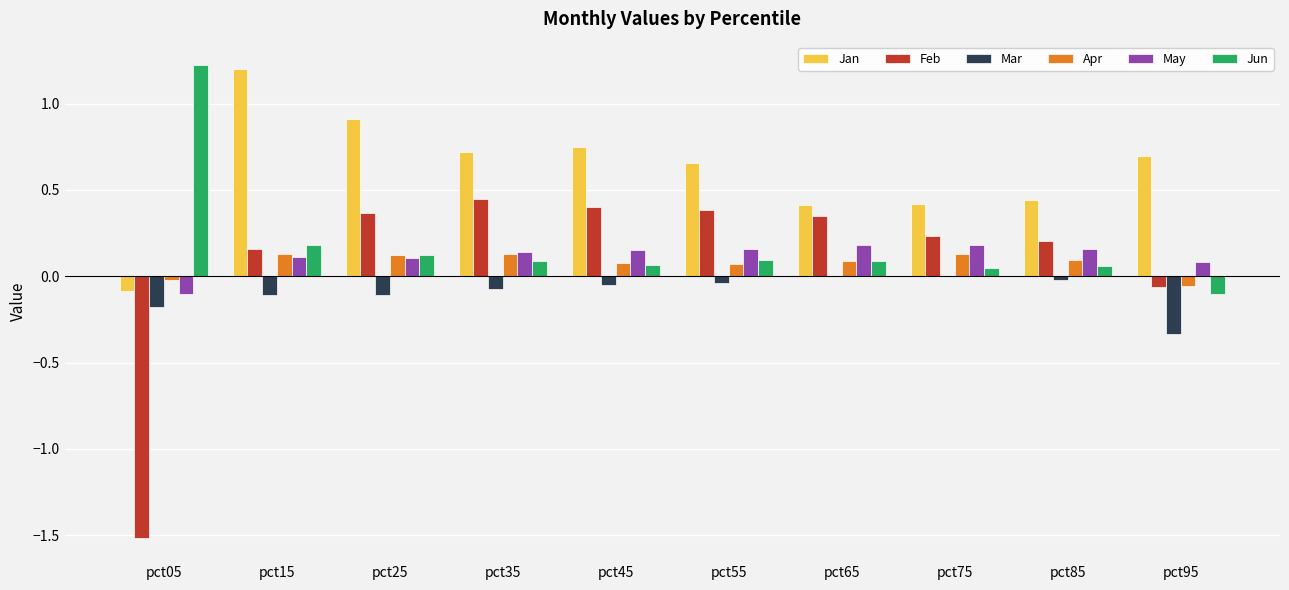

Is it true that May equals 0.0 at pct75?

False